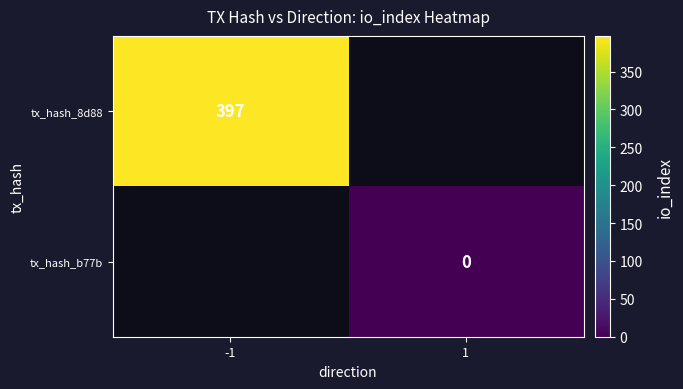

At how many categories does at least one series exceed 69?

1